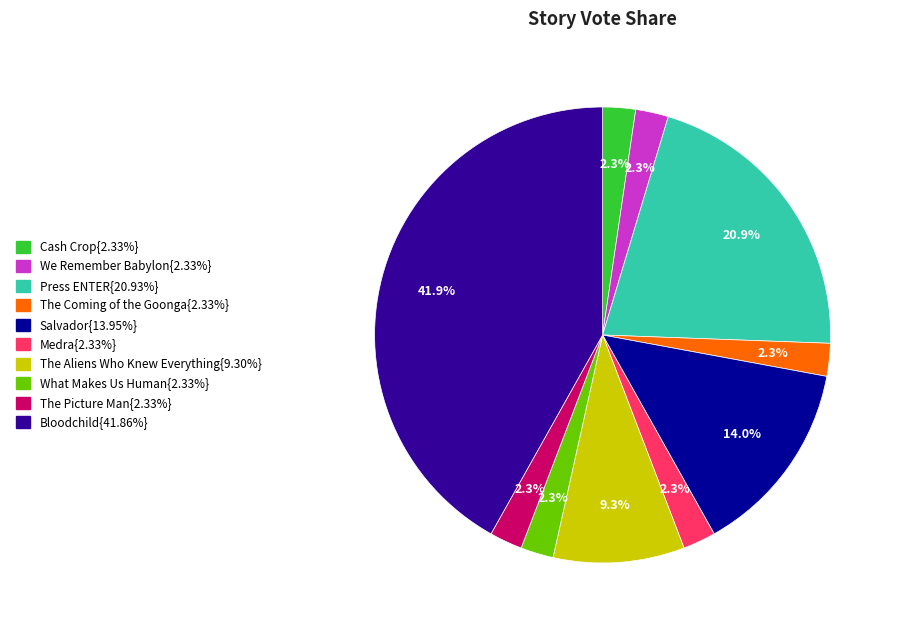

Is there any slice that represents more than half of the pie?

No